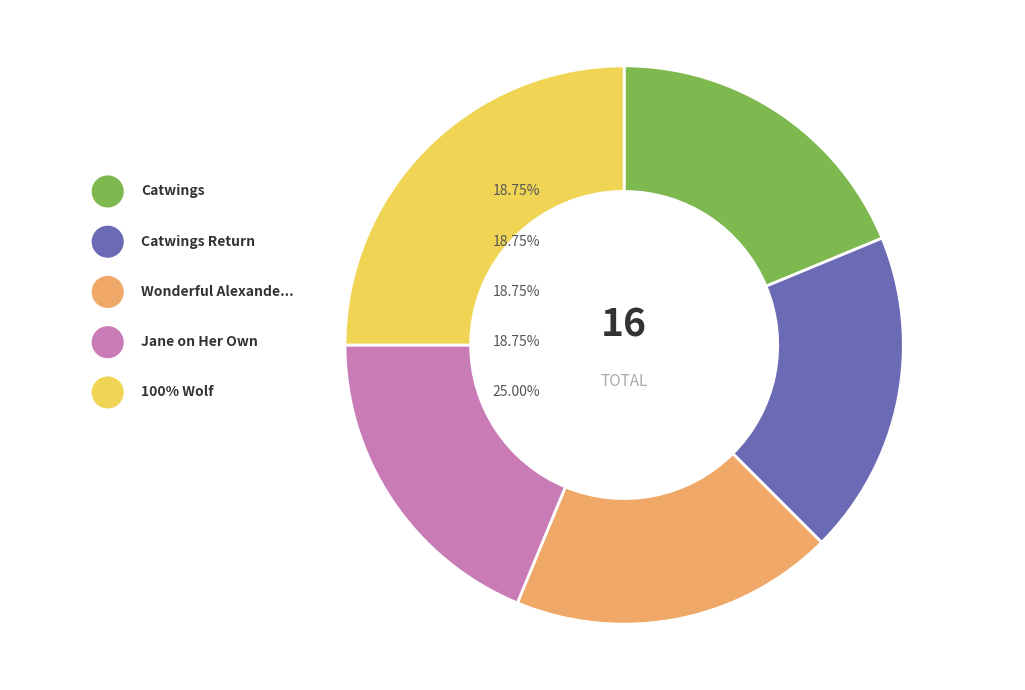

What percentage do Catwings and Catwings Return together represent?

37.5%